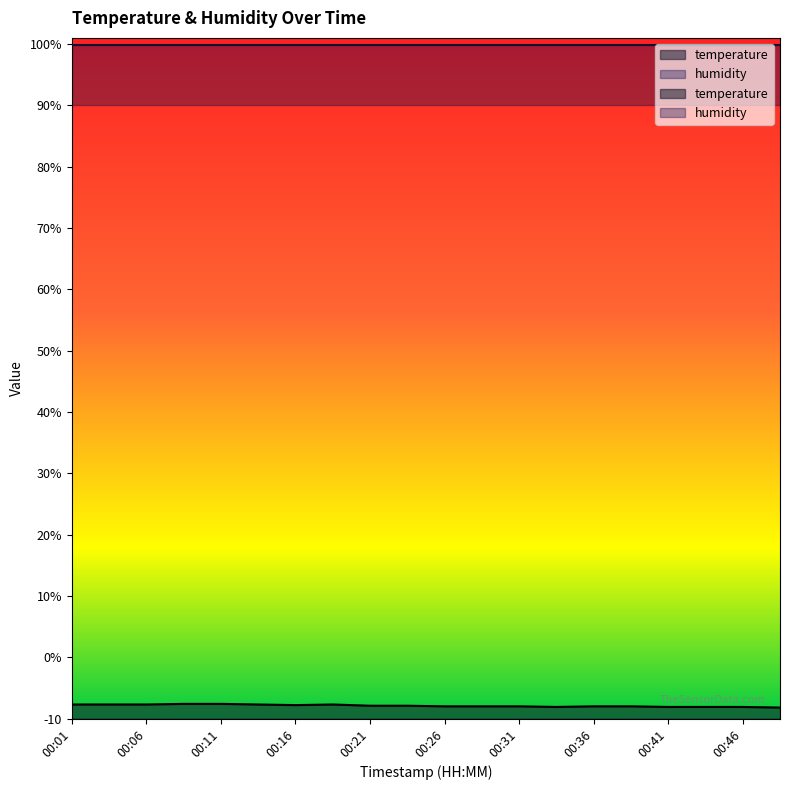

What is the smallest value displayed?

-8.2